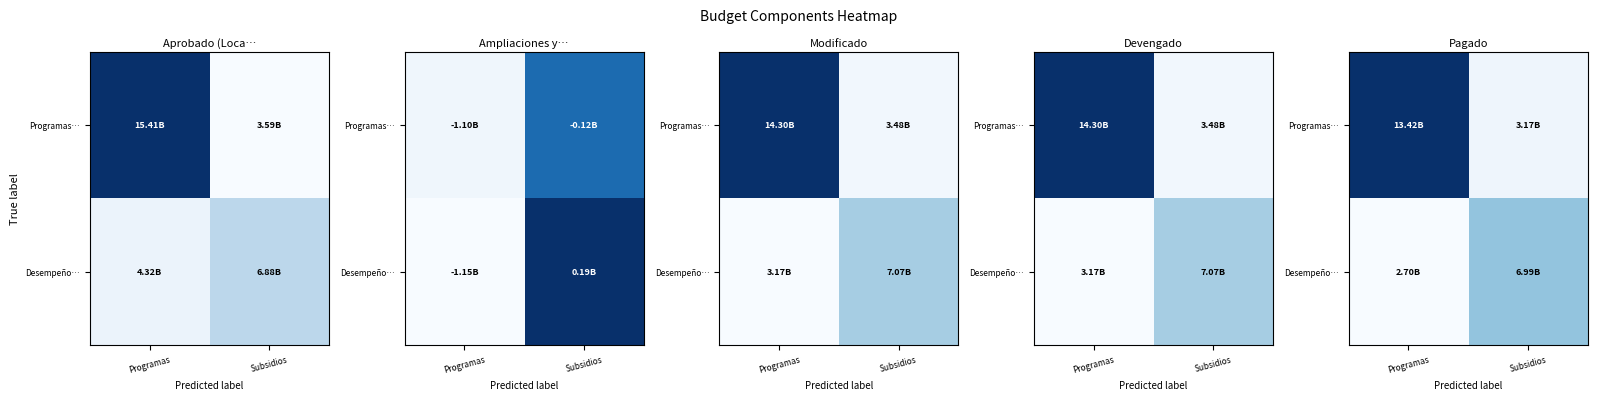

What is the difference between the Programas… values at Programas and Subsidios?

10254588285